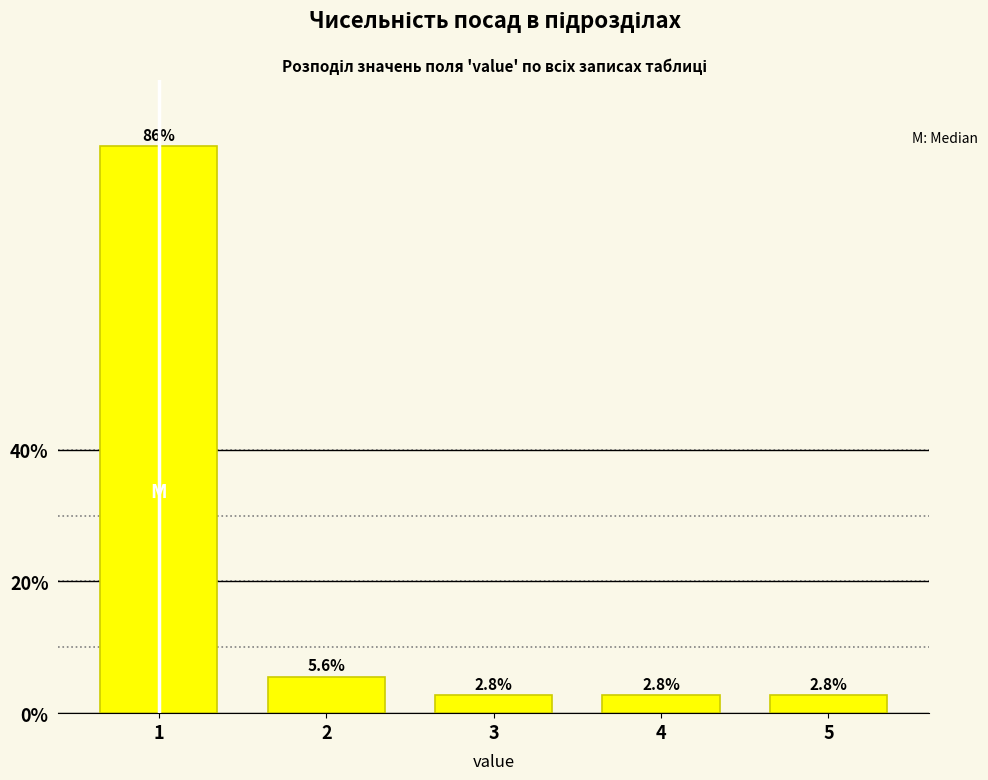

Reading left to right, what are all the values shown in this chart?

86.1	5.6	2.8	2.8	2.8